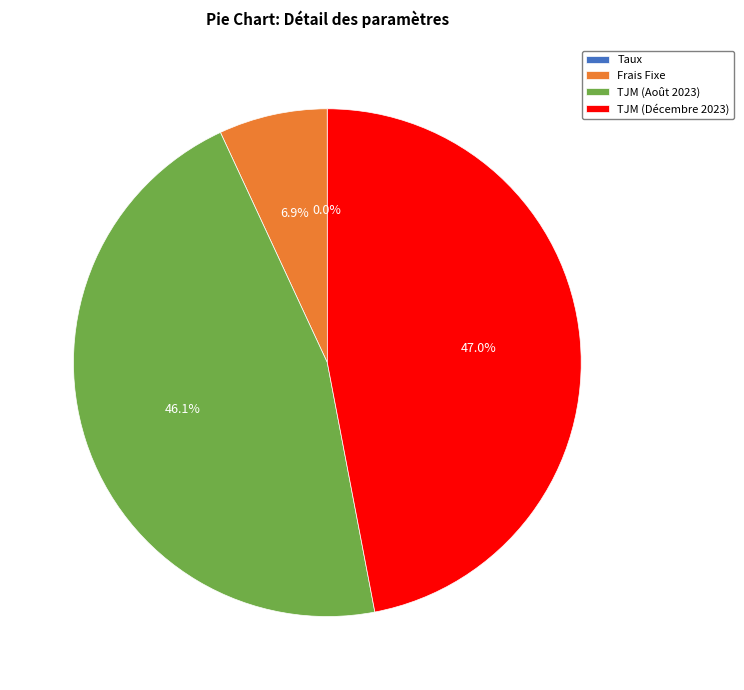

Which category has the biggest portion of the pie?

TJM (Décembre 2023)